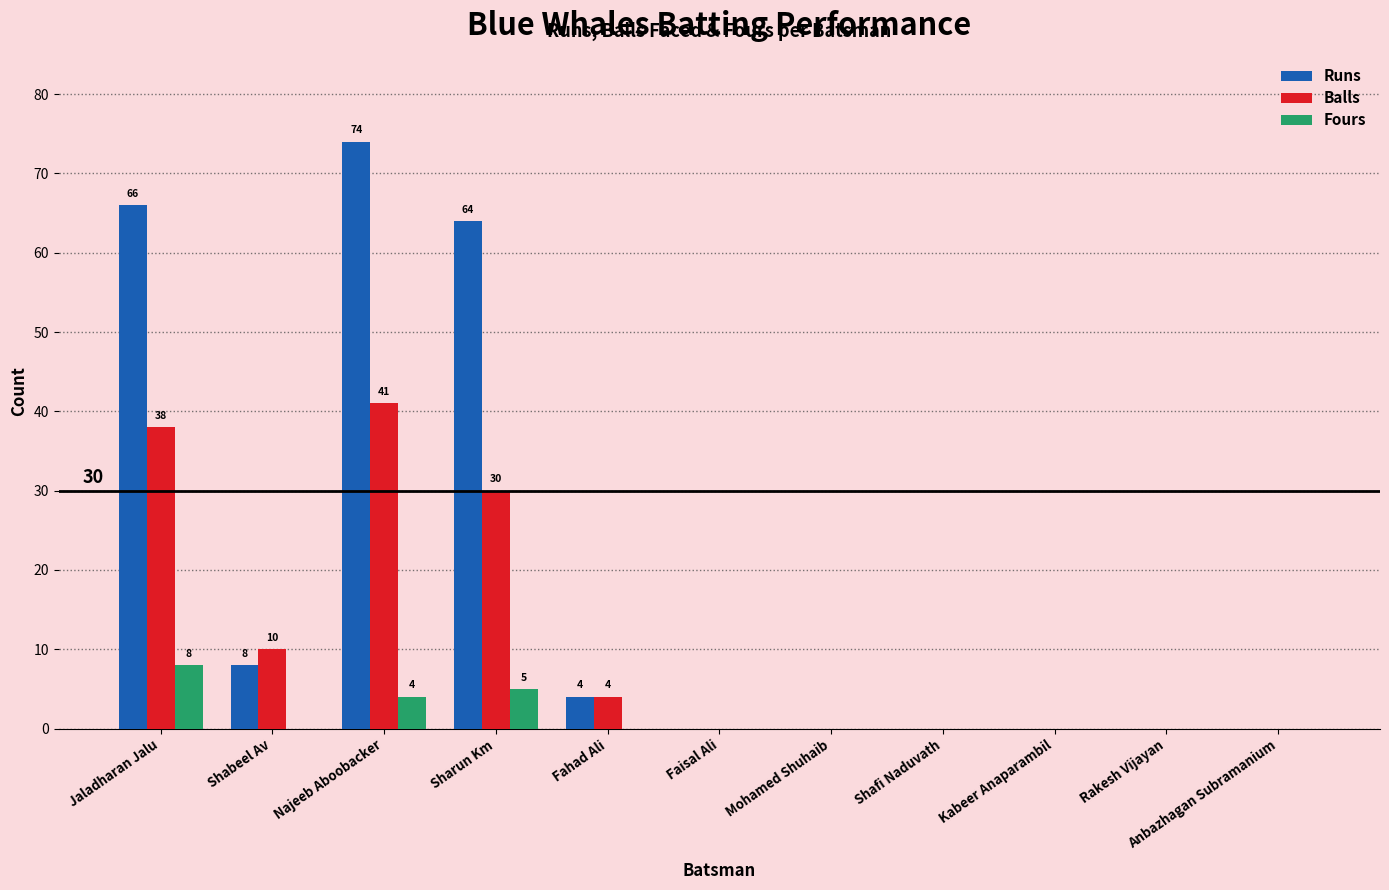

Reading right to left, list all the values displayed in this chart.

Runs: 0	0	0	0	0	0	4	64	74	8	66
Balls: 0	0	0	0	0	0	4	30	41	10	38
Fours: 0	0	0	0	0	0	0	5	4	0	8